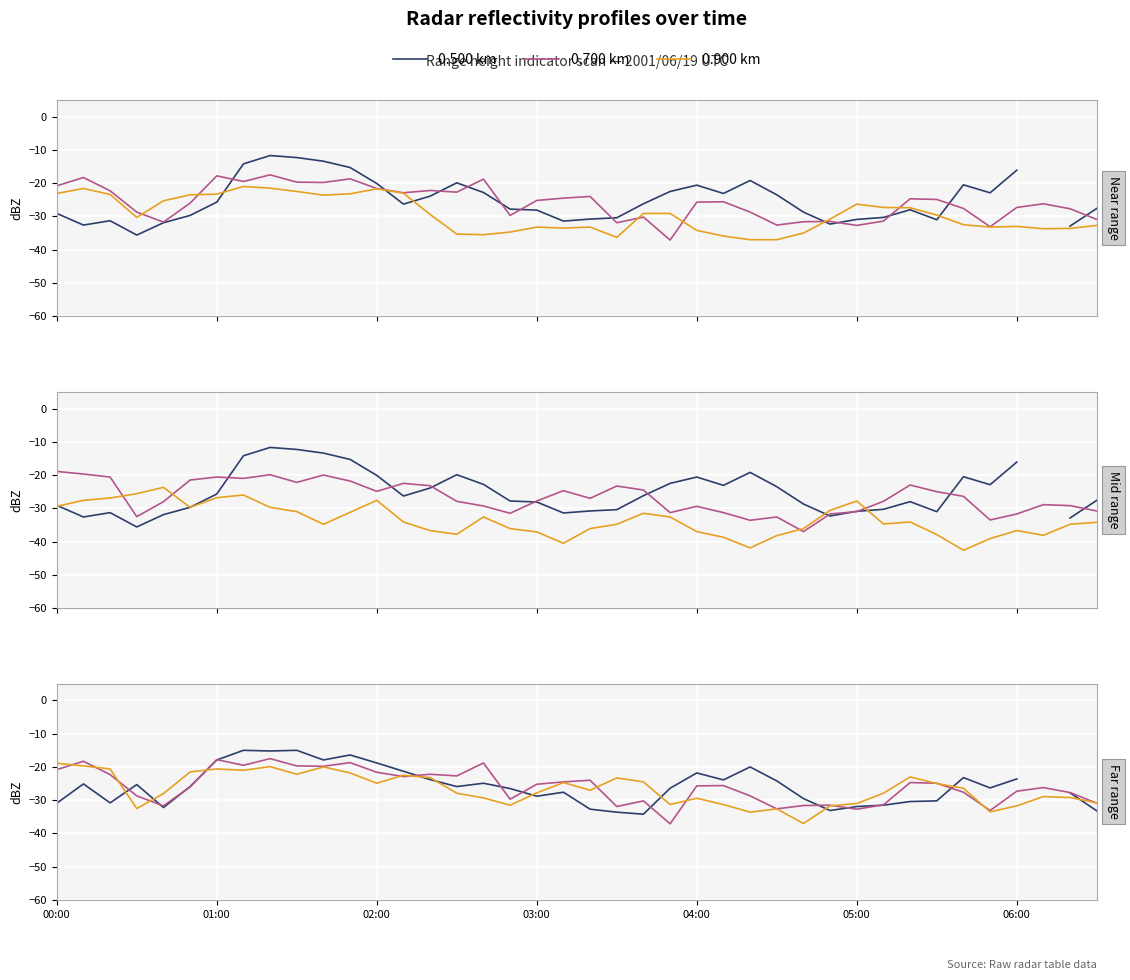

True or false: 0.900 km and 0.500 km intersect in this chart.

True